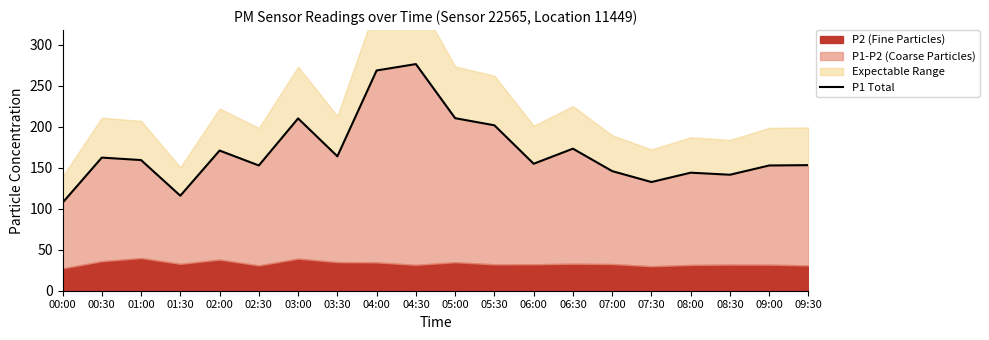

Does the chart display data point markers on the line(s)?

No